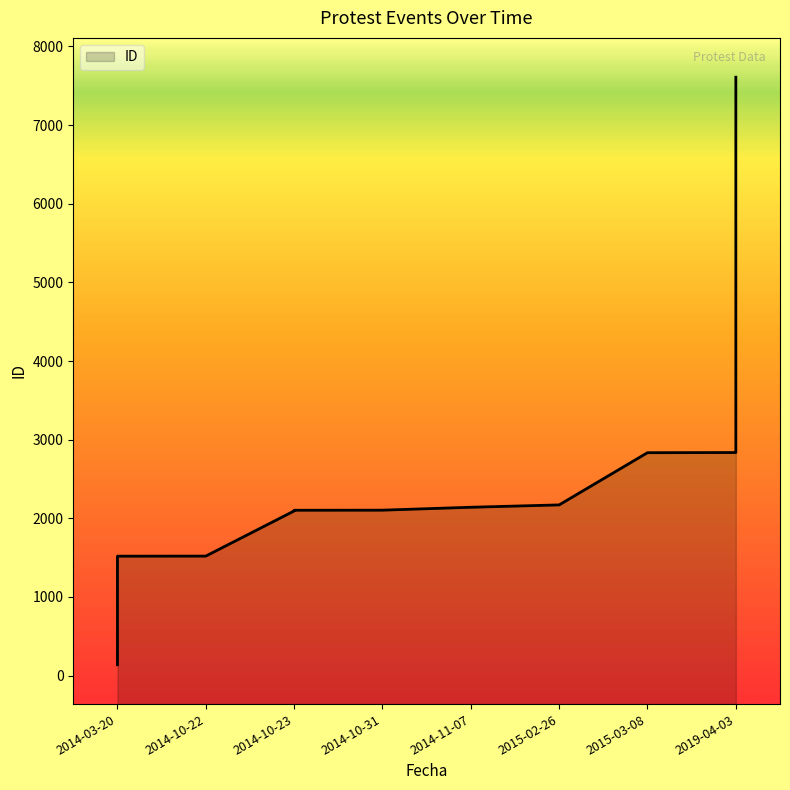

Reading left to right, extract all data points from this chart.

137	217	1518	1519	2093	2100	2102	2103	2140	2170	2834	2836	7609